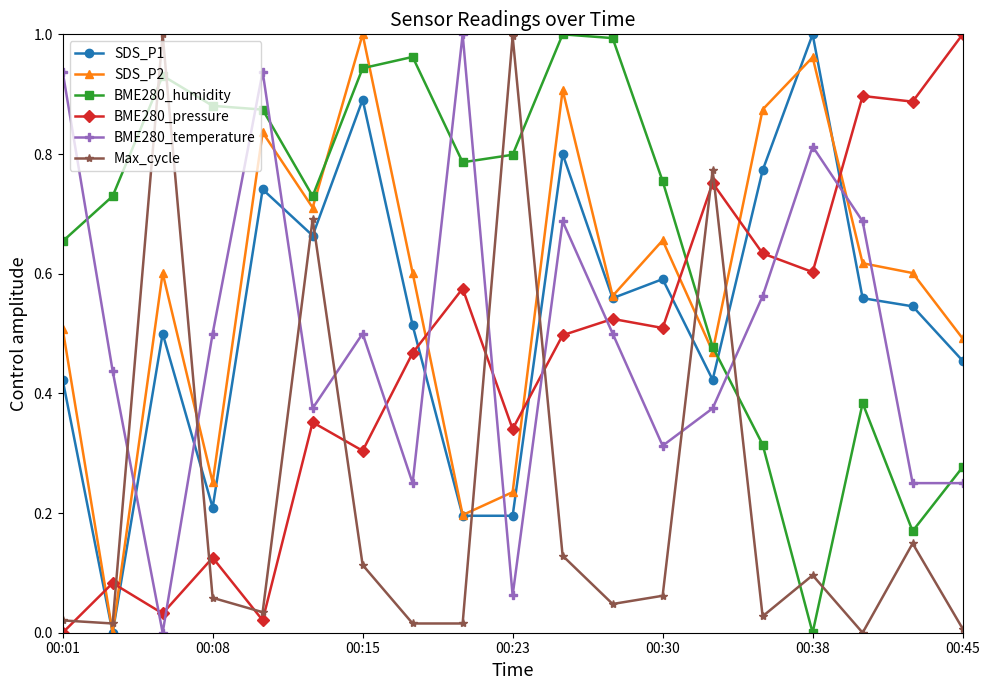

Which series has the largest total across all categories?

BME280_humidity